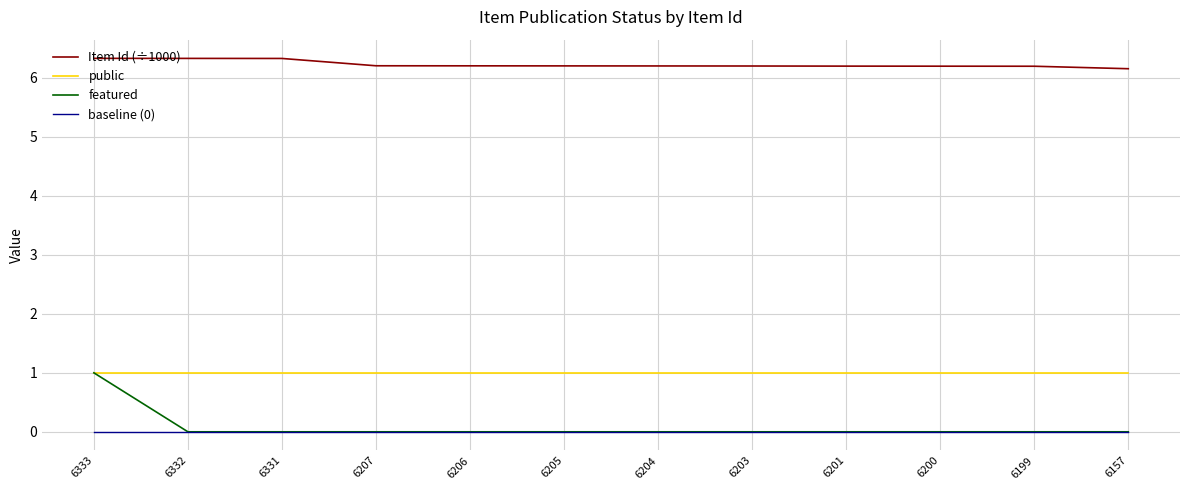

Count the Item Id (÷1000) values in the range 6 to 7.

12